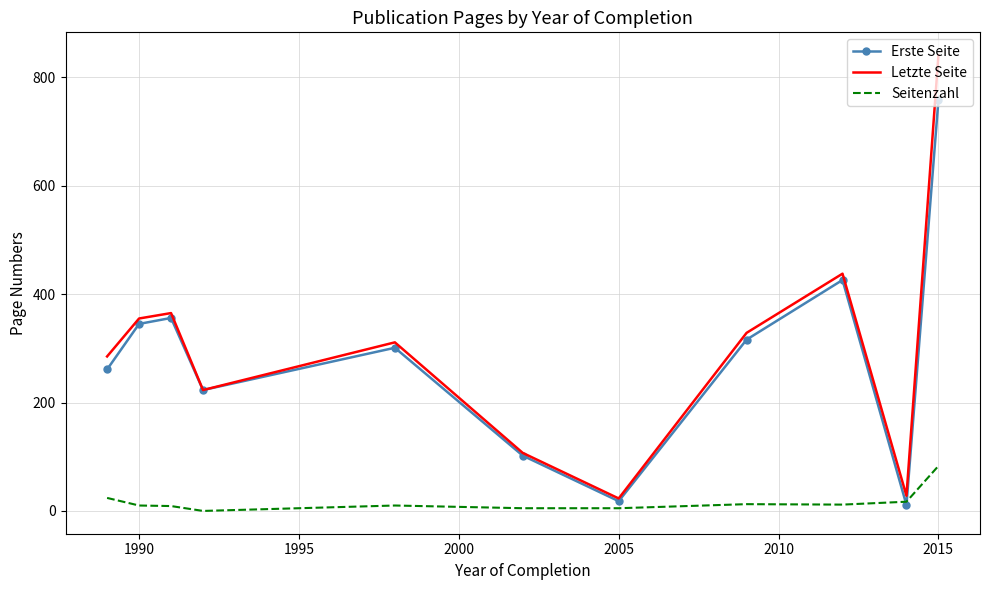

Which series has the widest spread of values?

Letzte Seite